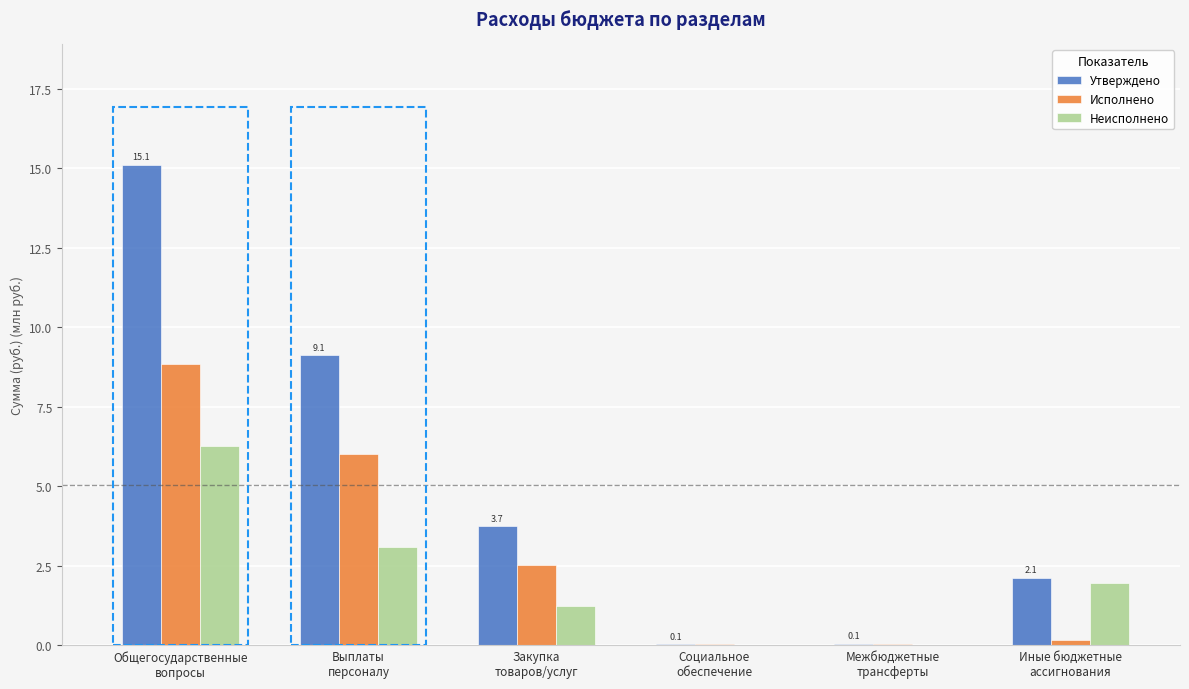

What are all the series names shown in the legend?

Утверждено, Исполнено, Неисполнено